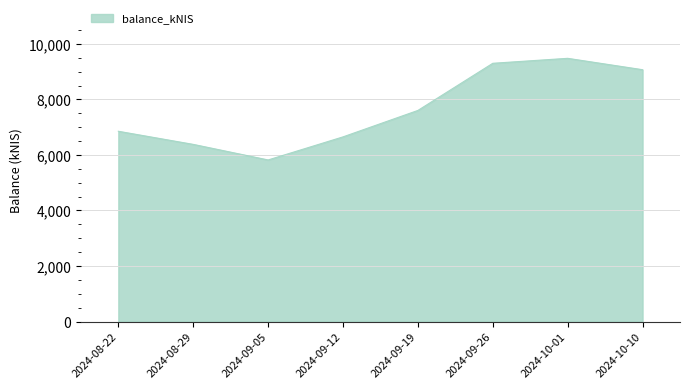

What is the greatest value displayed?

9478.7